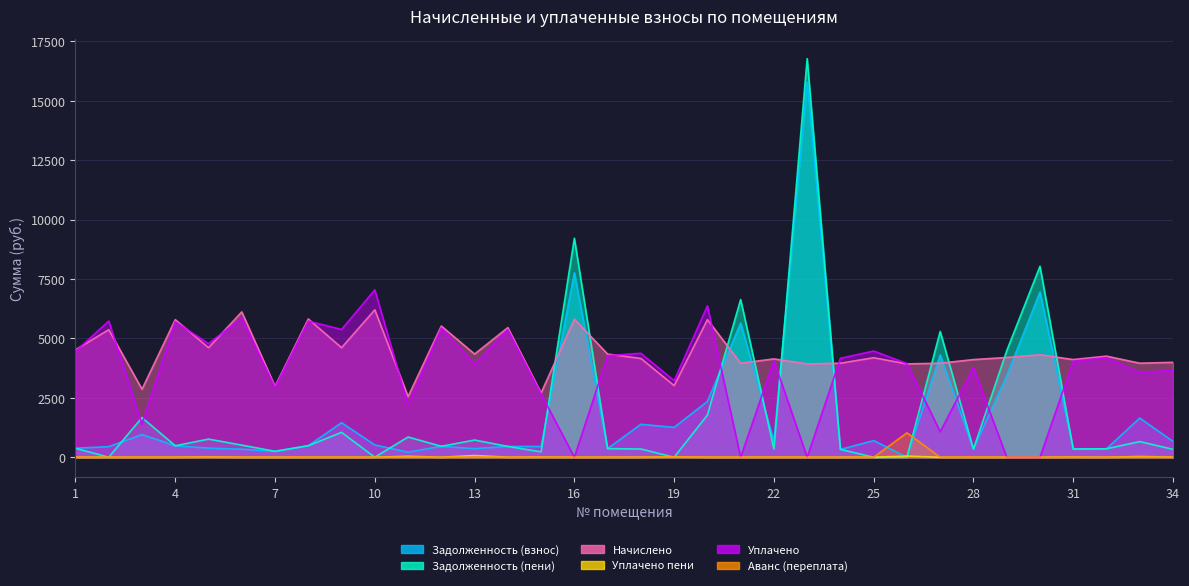

What are all the series names shown in the legend?

Задолженность (взнос), Задолженность (пени), Начислено, Уплачено пени, Уплачено, Аванс (переплата)